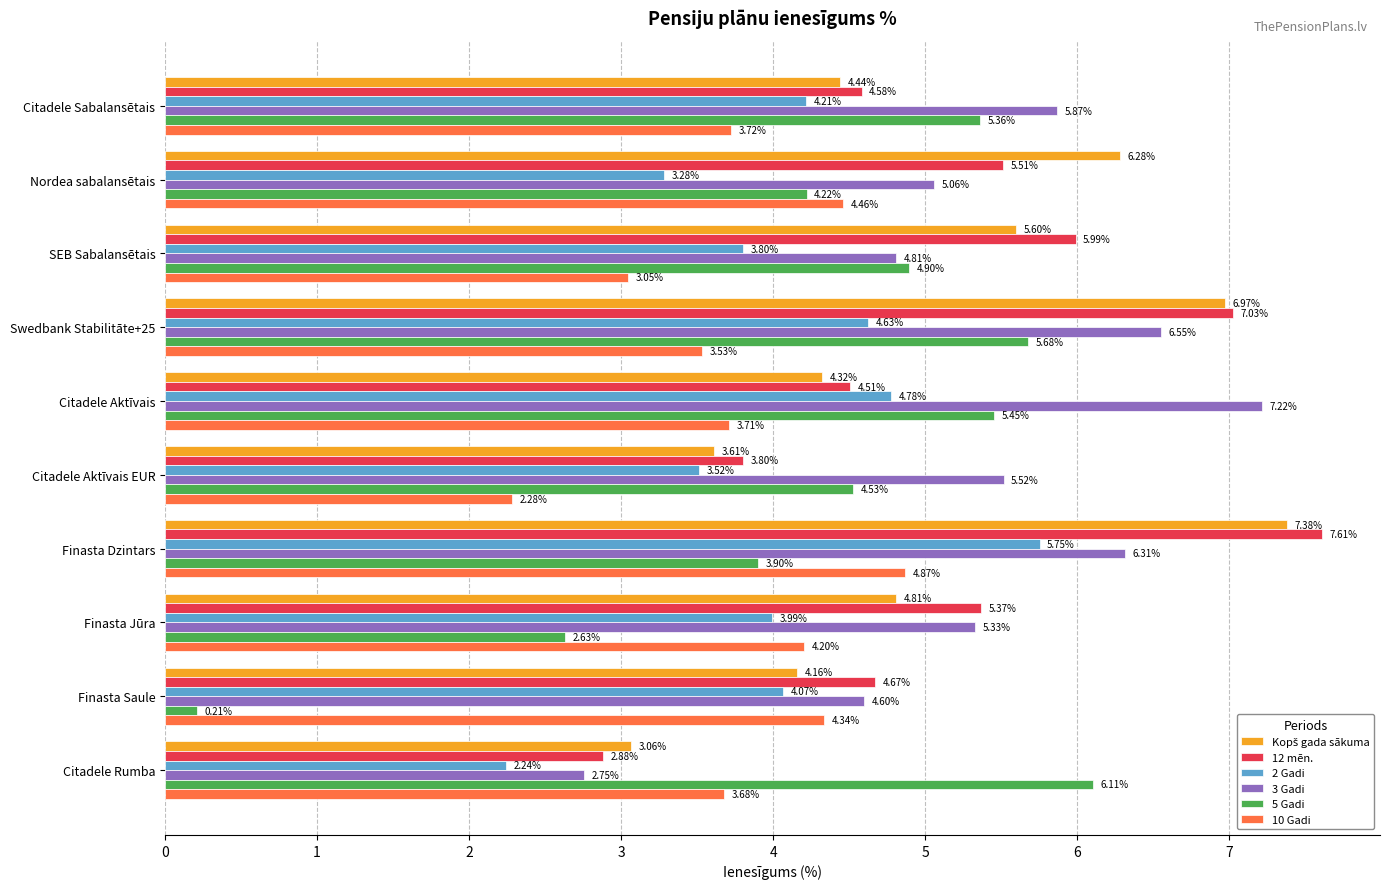

What is the sum of all 12 mēn. values?

51.9